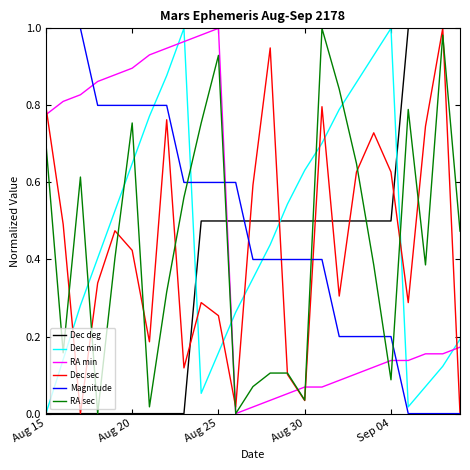

How many intersections are there between Dec min and RA min?

5